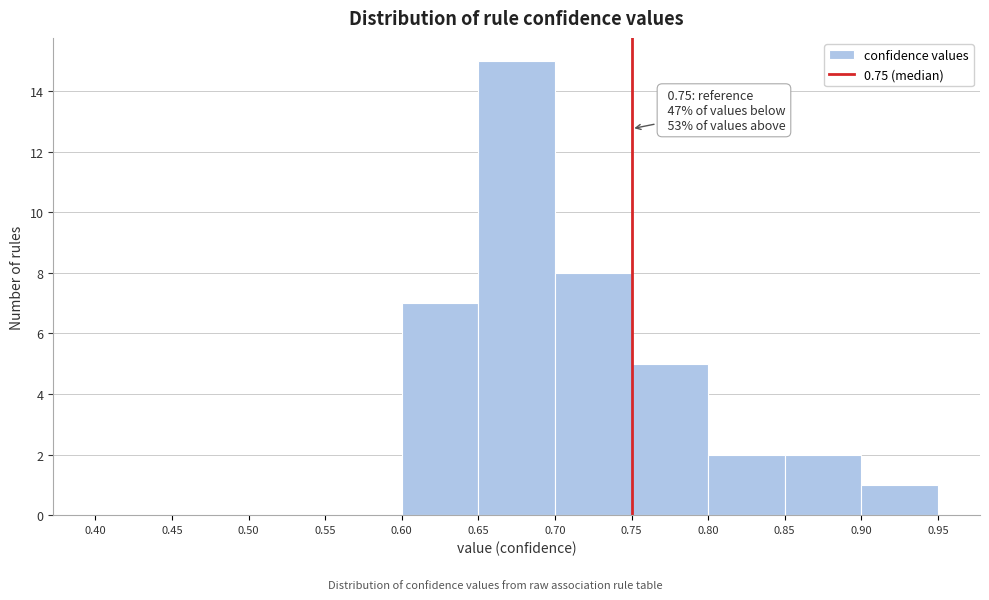

Over which range of the x-axis is the bar tallest?

0.65 to 0.70